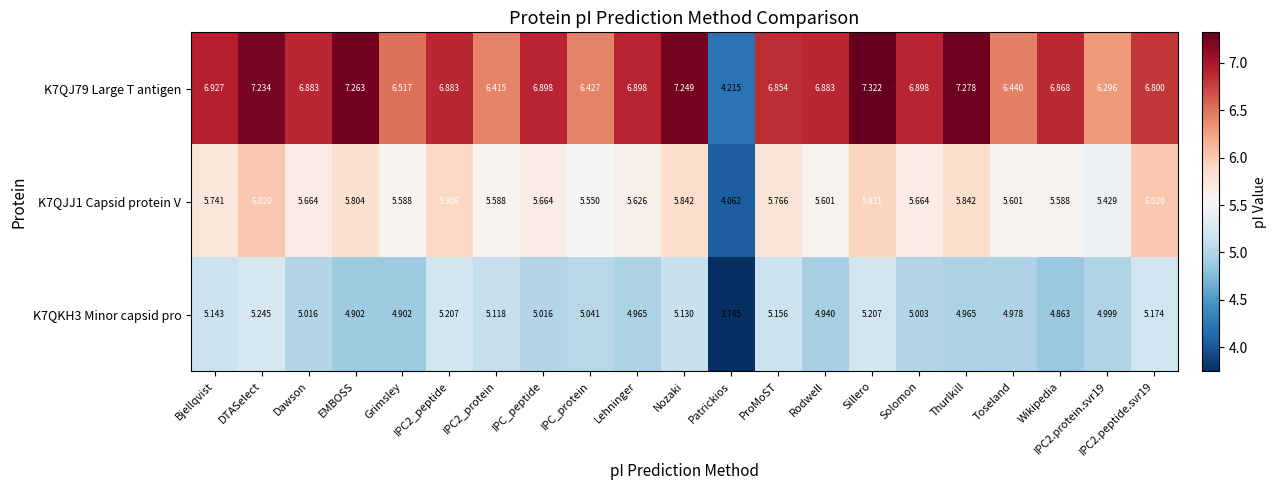

Where does the K7QJJ1 Capsid protein V series first go above 5?

Bjellqvist